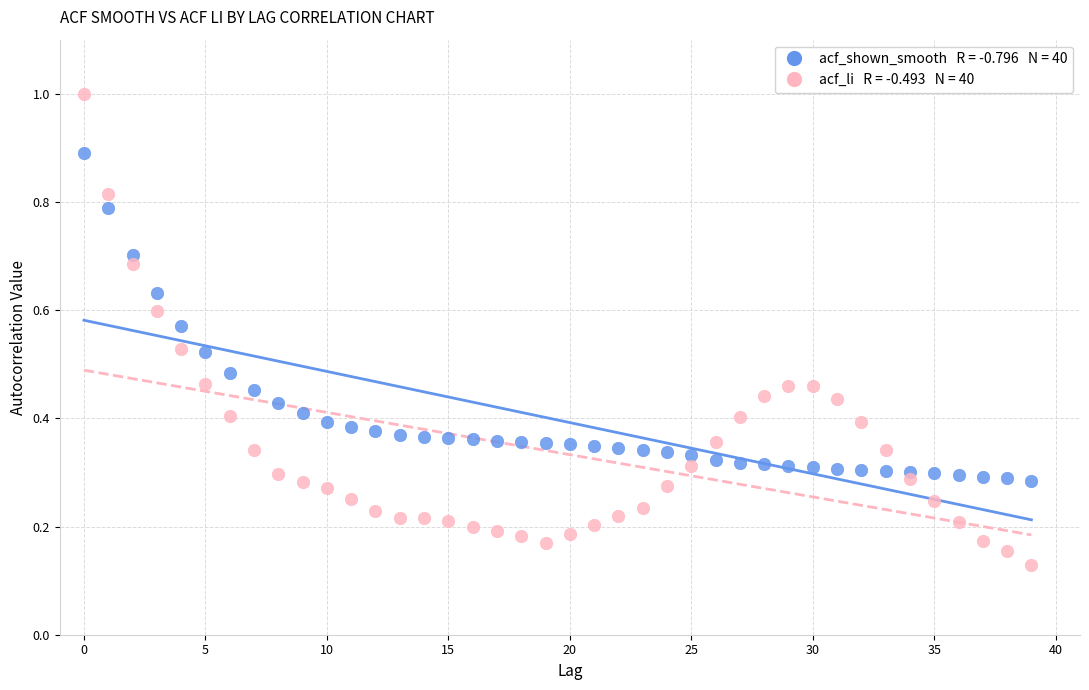

Across all data points, what is the range of Y values (max minus min)?

0.9